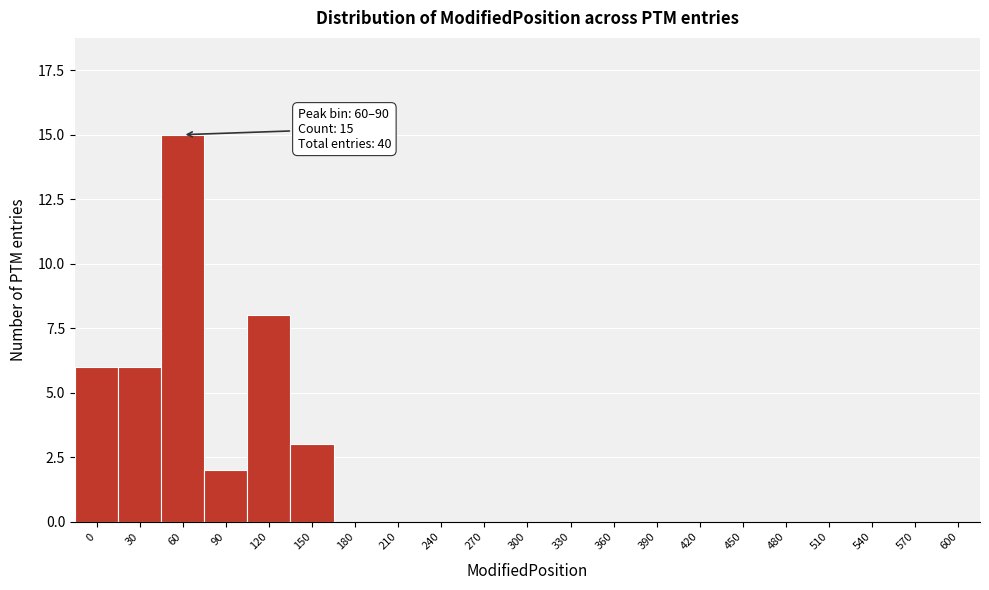

Reading left to right, extract all data points from this chart.

0=6	30=6	60=15	90=2	120=8	150=3	180=0	210=0	240=0	270=0	300=0	330=0	360=0	390=0	420=0	450=0	480=0	510=0	540=0	570=0	600=0